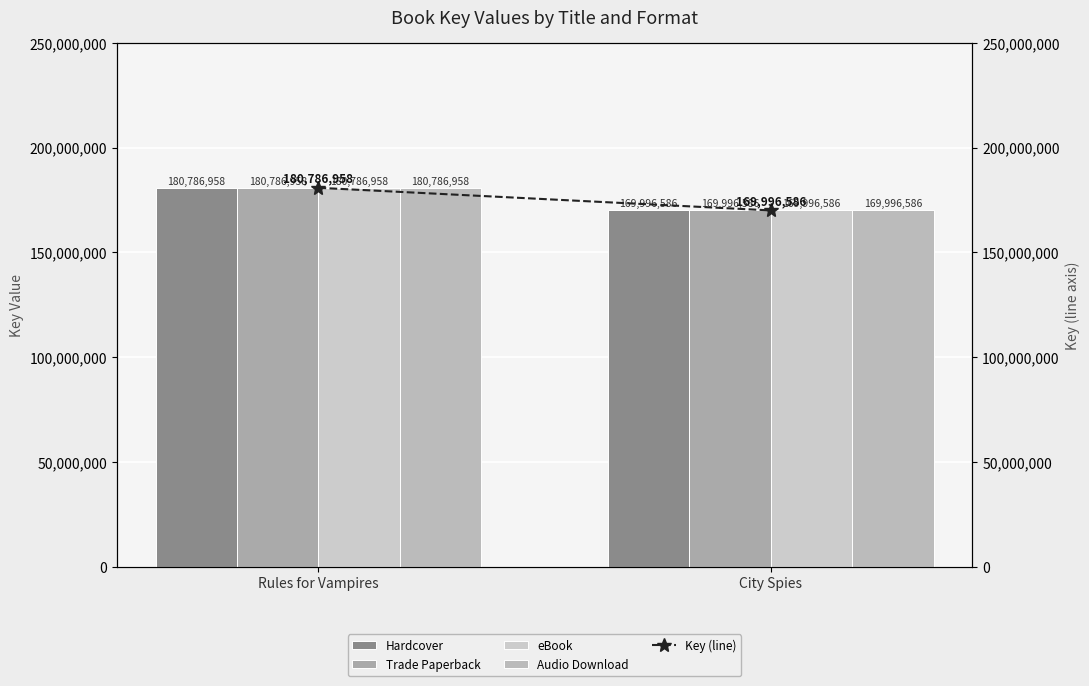

Is the value of Hardcover at Rules for Vampires greater than the value of eBook at City Spies?

Yes